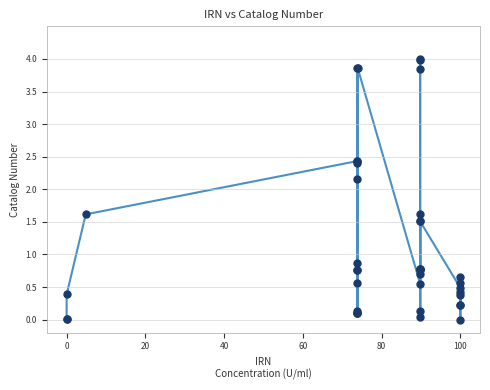

What Y value in the scatter plot is closest to 2?

2.2